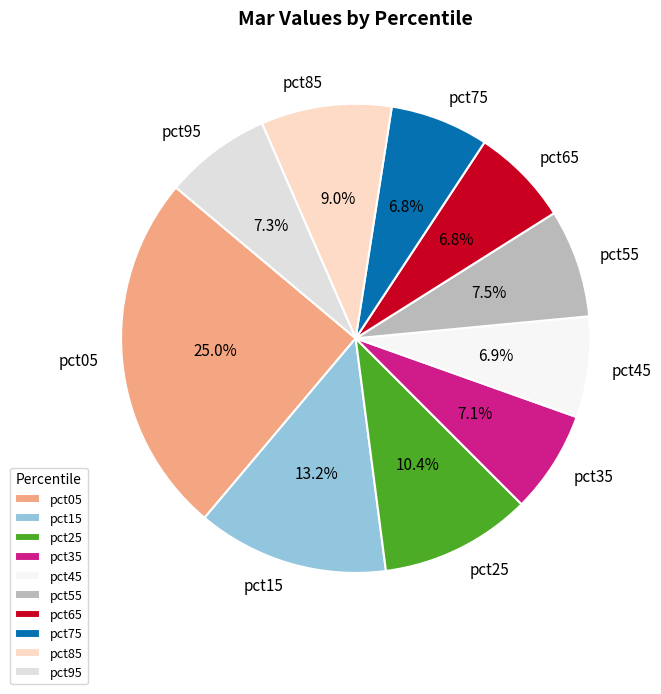

Is there any slice that represents more than half of the pie?

No